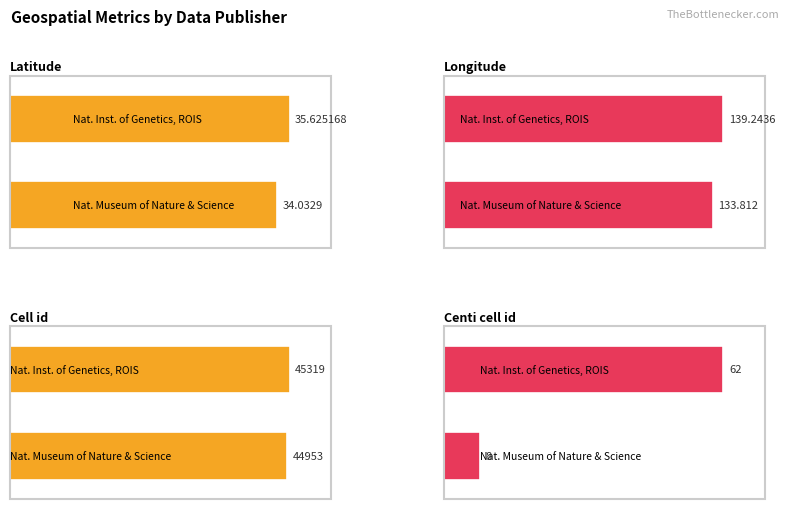

Which category has the lowest value in the Longitude series?

National Museum of Nature and Science